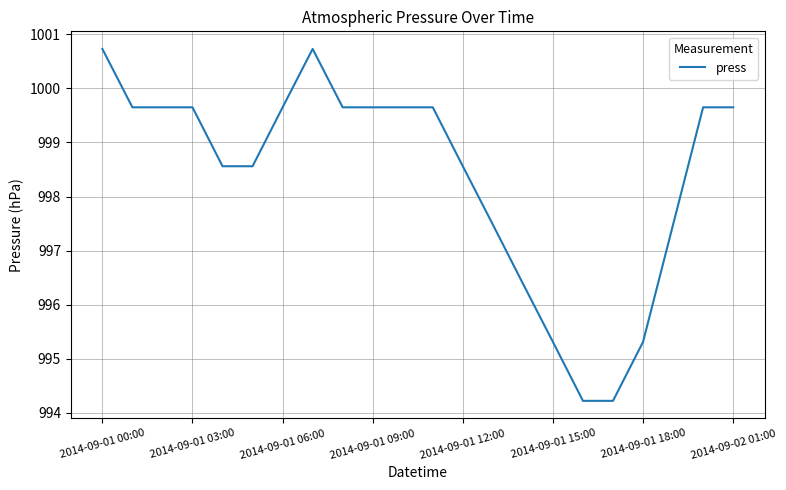

What is the minimum value shown in the chart?

994.2